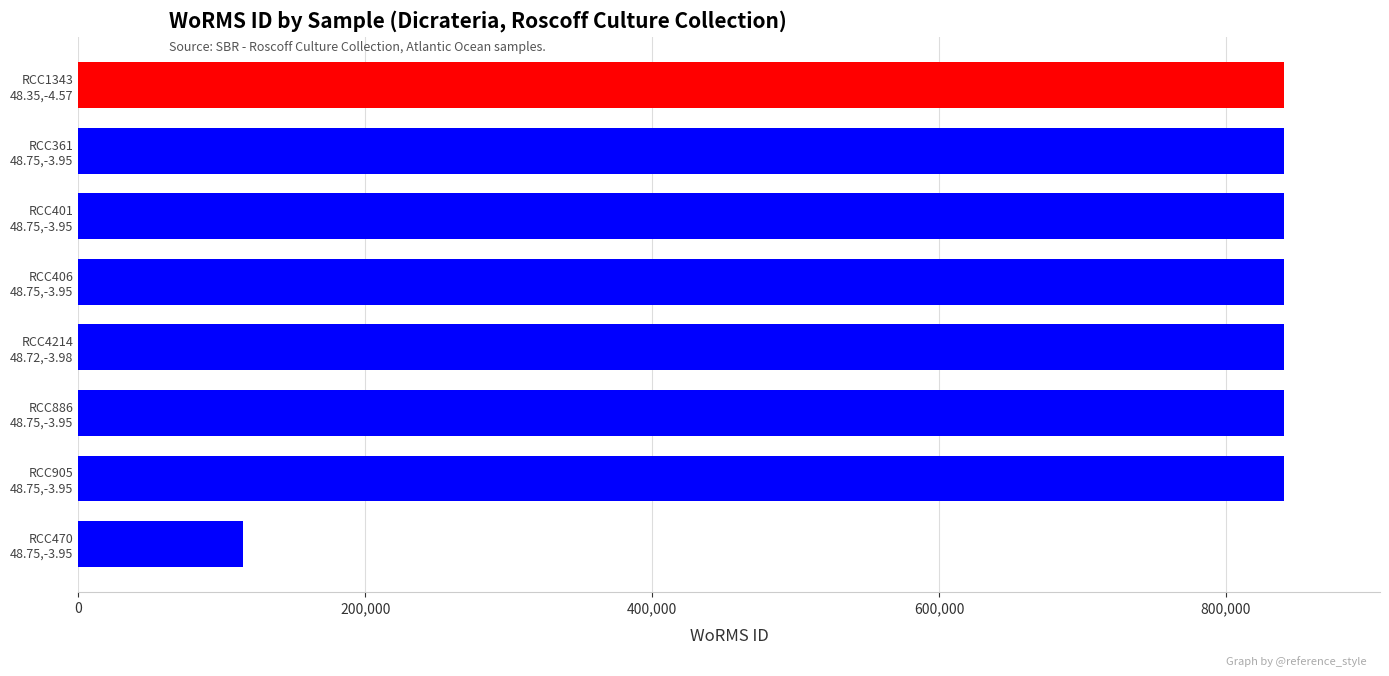

Reading top to bottom, extract all data points from this chart.

840109	840109	840109	840109	840109	840109	840109	115085